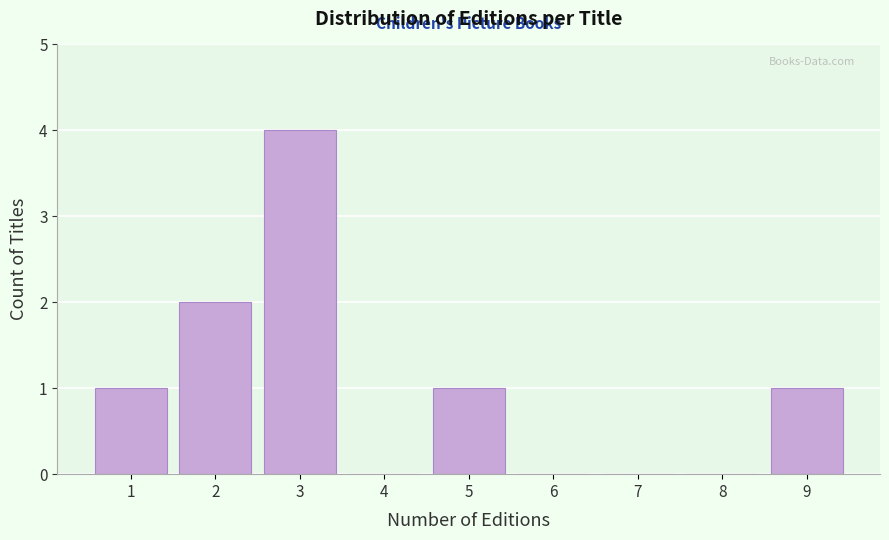

Reading left to right, what are all the values shown in this chart?

1=1	2=2	3=4	4=0	5=1	6=0	7=0	8=0	9=1